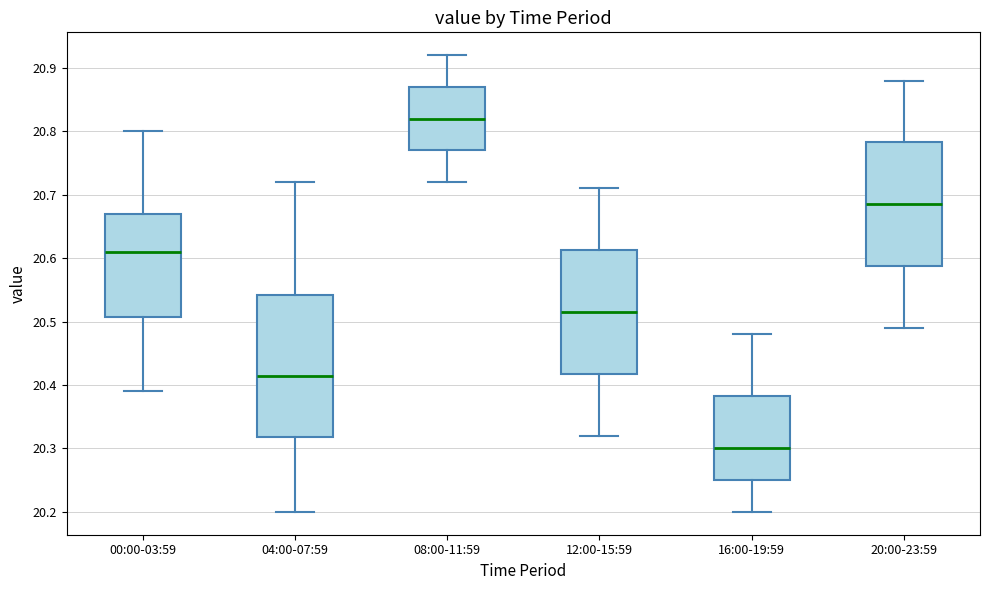

Where does the lower whisker of the box for 20:00-23:59 end on the y-axis? The values are not printed on the chart, so give them approximately, as read against the axis.

20.49